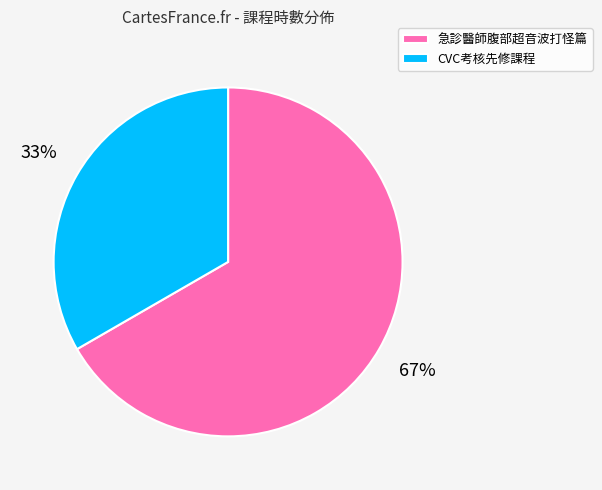

Does any single category account for the majority?

Yes